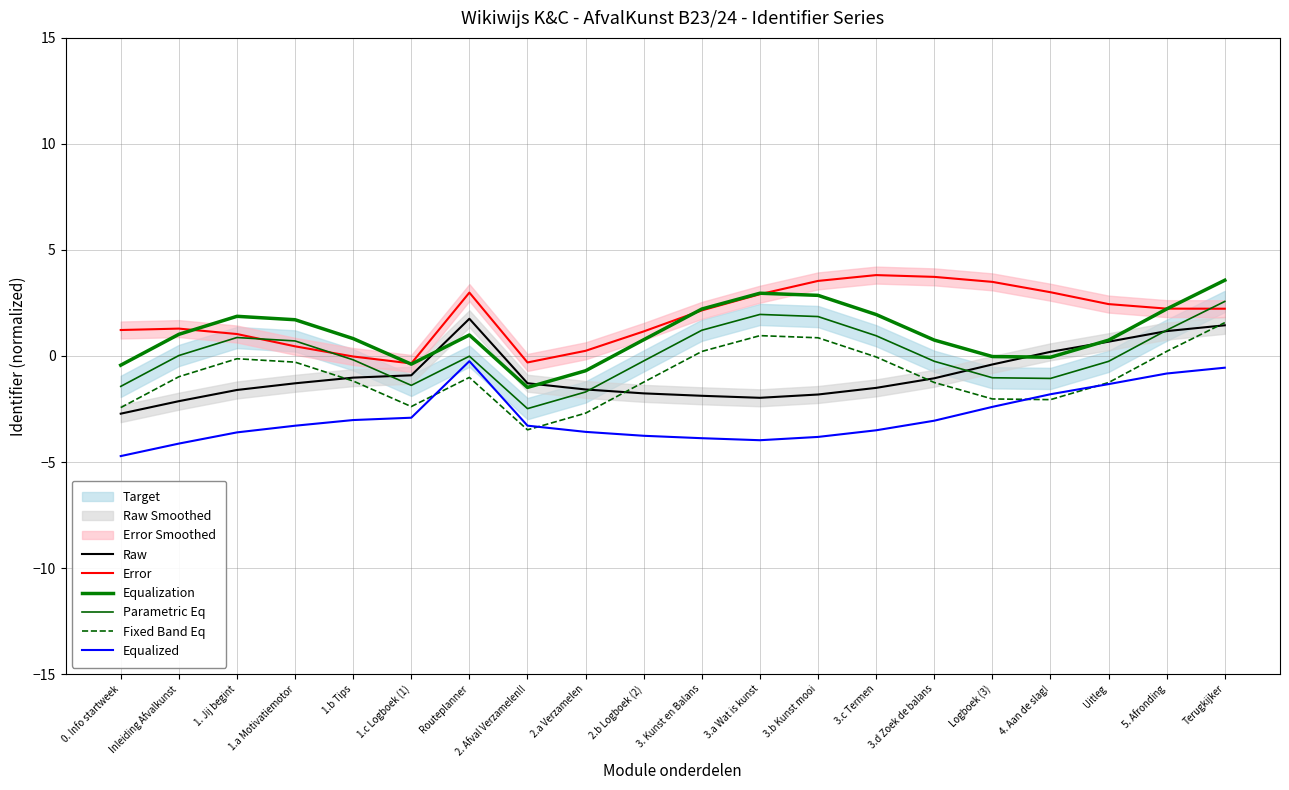

Which label corresponds to the largest value in the chart?

3.c Termen